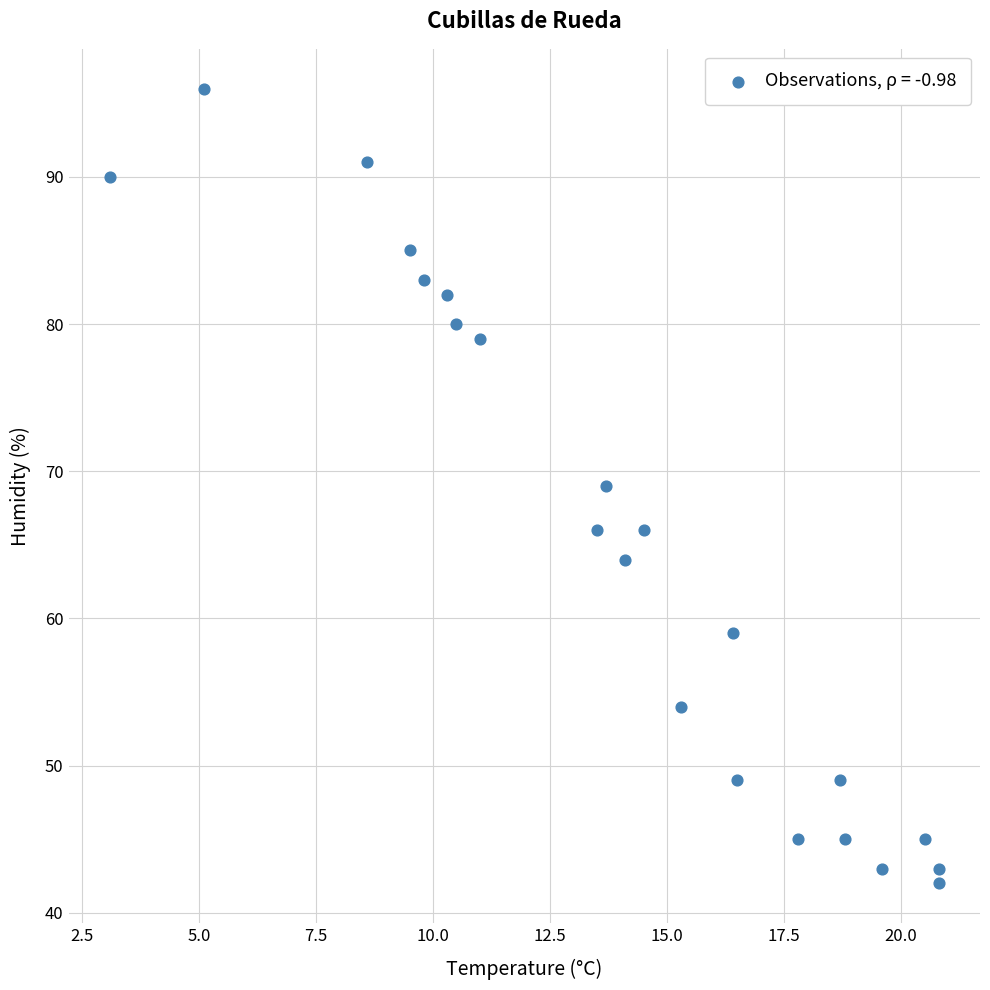

What is the range of Y values (max minus min)?

54